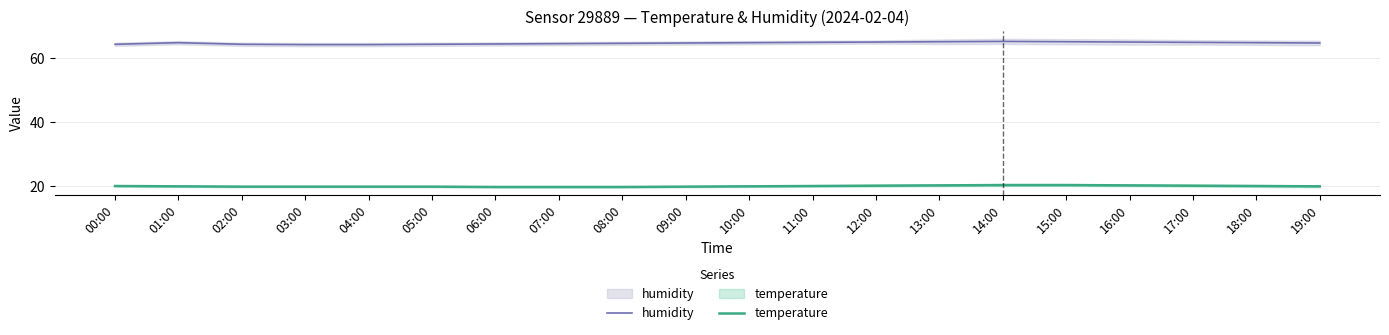

Reading left to right, transcribe all the data shown in this chart.

humidity: 00:00=64.3	01:00=64.8	02:00=64.3	03:00=64.2	04:00=64.2	05:00=64.3	06:00=64.4	07:00=64.5	08:00=64.6	09:00=64.7	10:00=64.8	11:00=64.9	12:00=65.0	13:00=65.1	14:00=65.2	15:00=65.1	16:00=65.0	17:00=64.9	18:00=64.8	19:00=64.7
temperature: 00:00=20.1	01:00=20.0	02:00=19.9	03:00=19.9	04:00=19.9	05:00=19.9	06:00=19.8	07:00=19.8	08:00=19.8	09:00=19.9	10:00=20.0	11:00=20.1	12:00=20.2	13:00=20.3	14:00=20.4	15:00=20.4	16:00=20.3	17:00=20.2	18:00=20.1	19:00=20.0